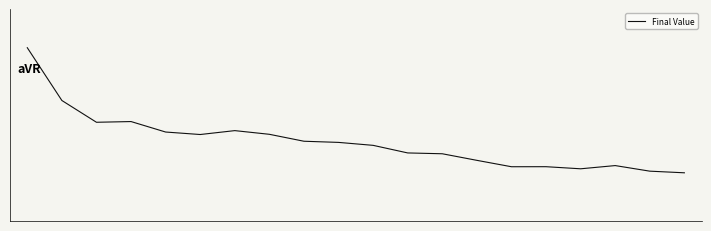

How many points are higher than both their immediate neighbors (excluding endpoints)?

4